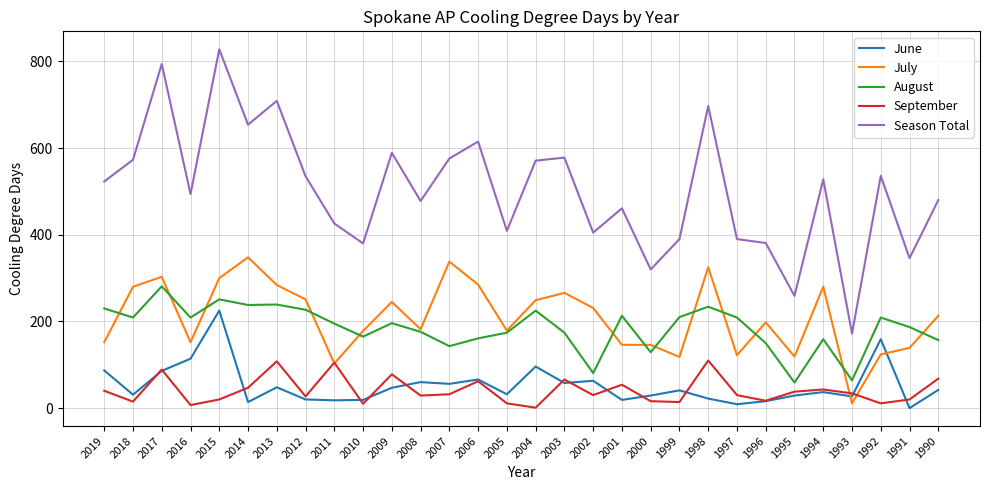

What is the sum of all July values?

6267